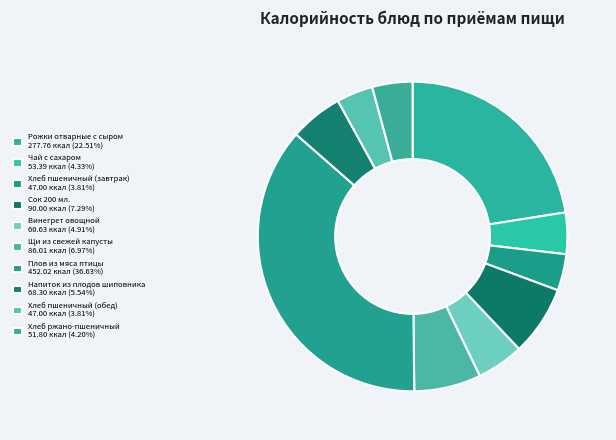

How many segments does this pie chart have?

10